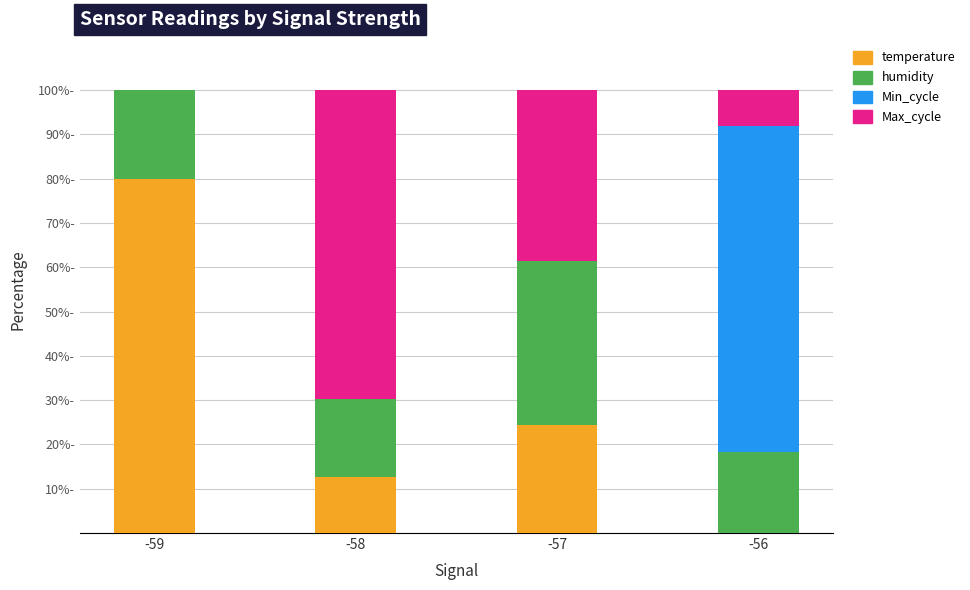

Does the chart contain stacked bars?

Yes